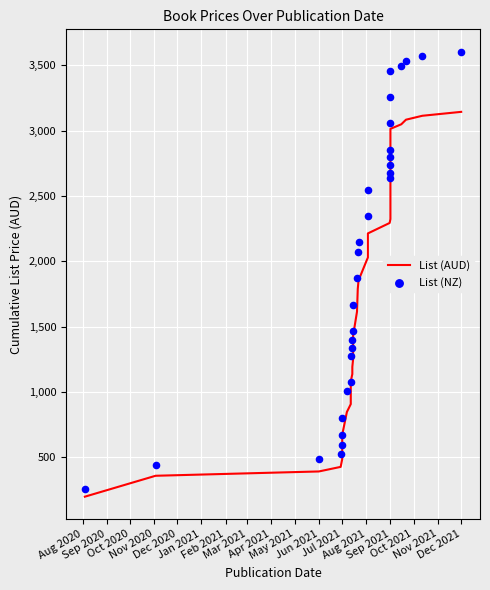

Which series contains the lowest Y value?

List (AUD)